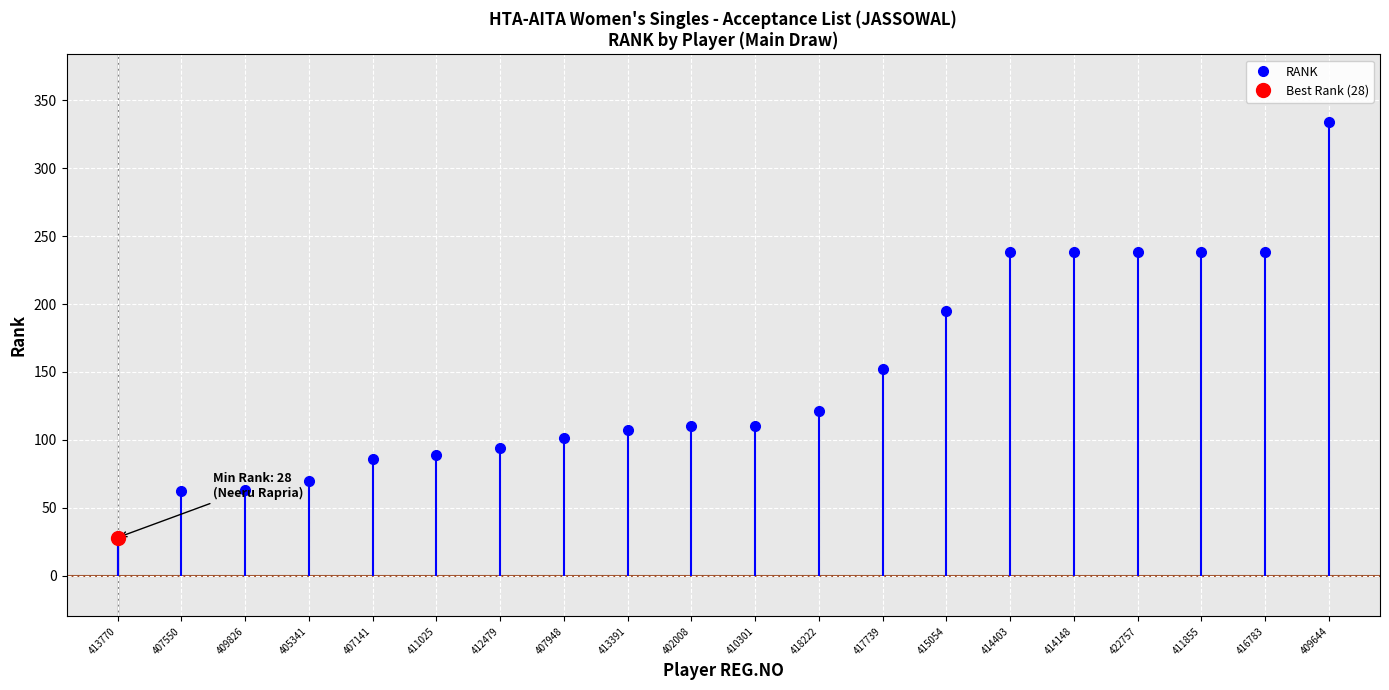

What is the minimum value shown in the chart?

28